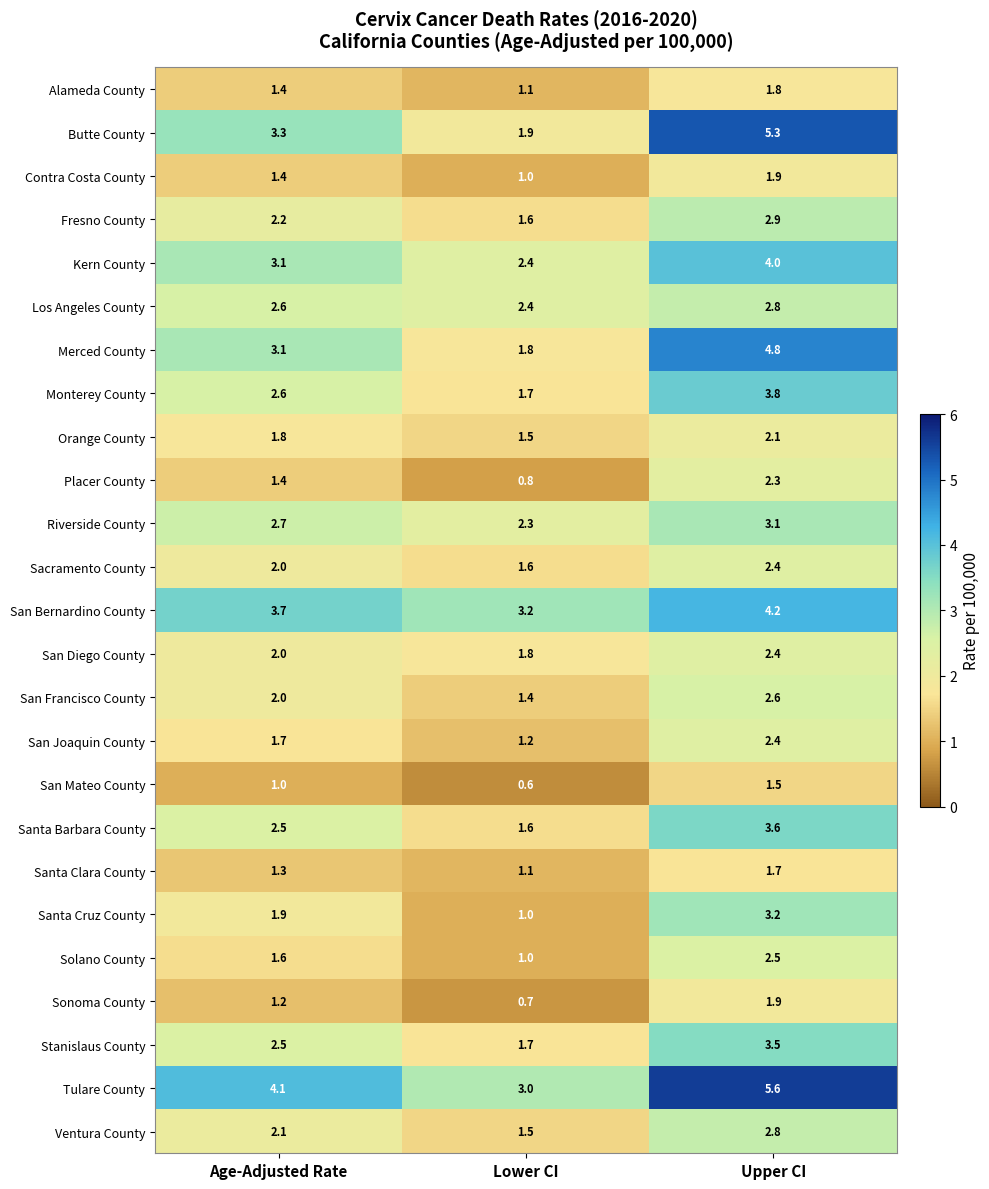

What is the difference between the maximum and minimum values in the Orange County series?

0.6